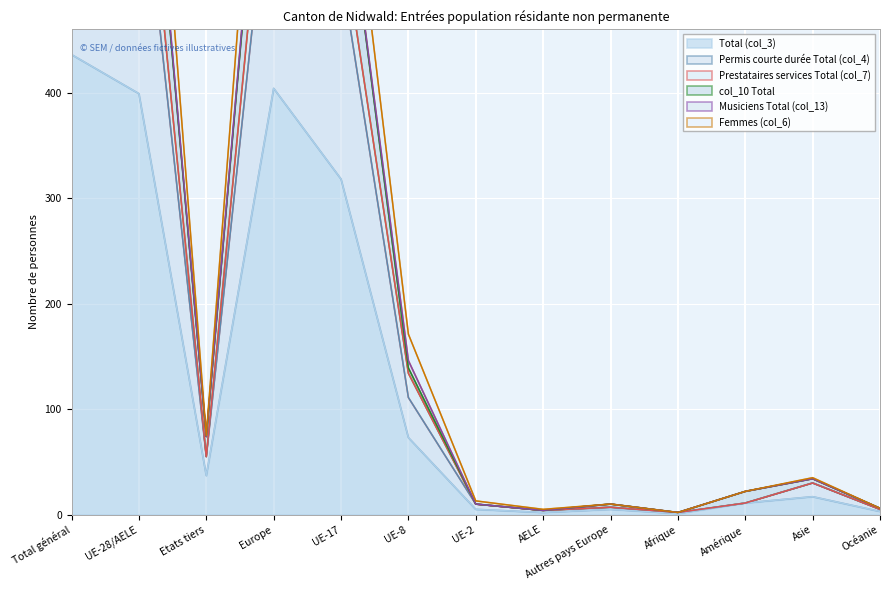

What is the spread (max minus min) of values at Afrique?

1